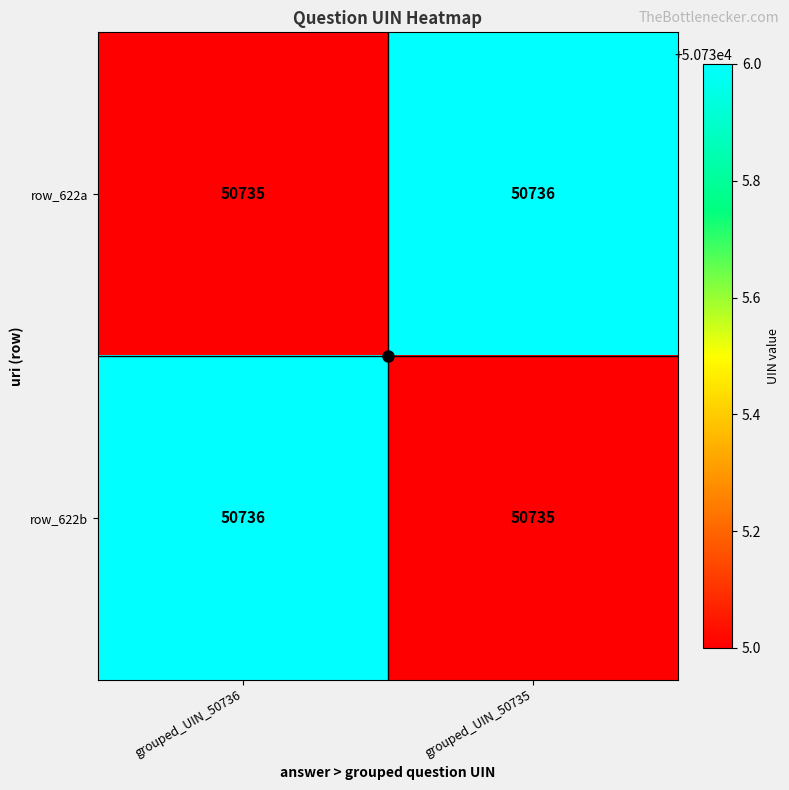

At how many categories does at least one series exceed 50735?

2